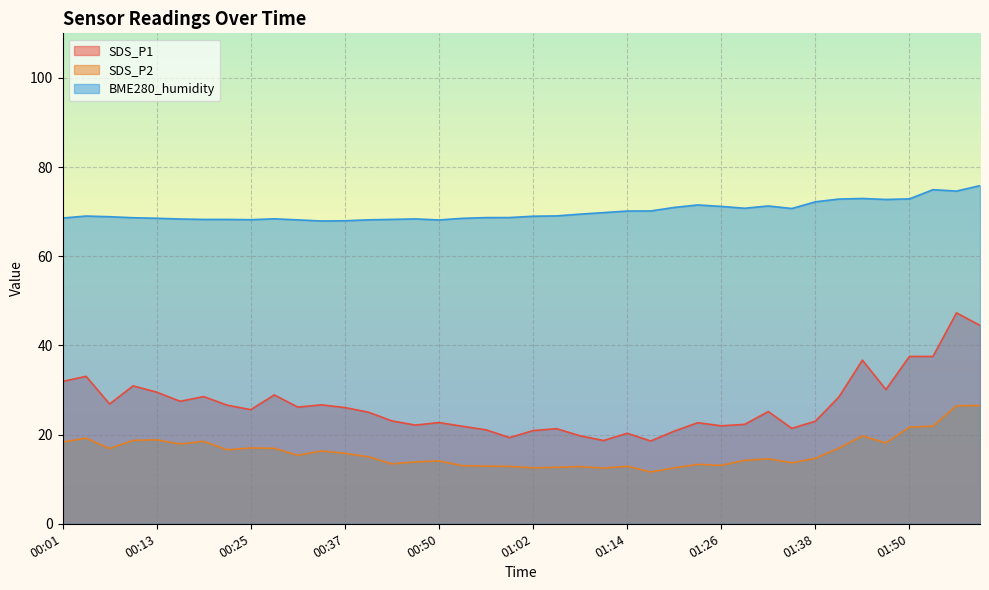

True or false: SDS_P2 has more than 2 points higher than both neighbors.

True